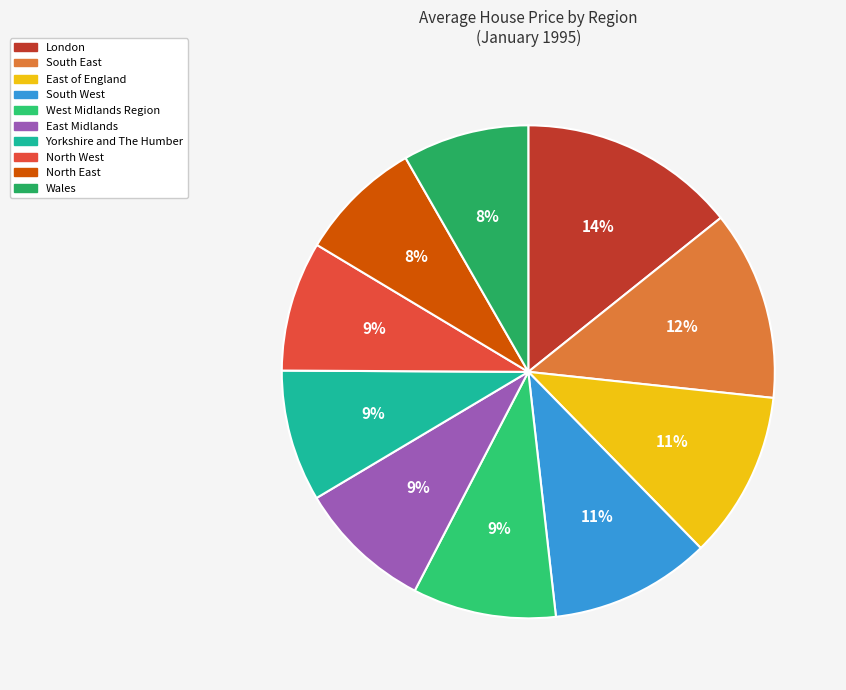

Do Wales and Yorkshire and The Humber together represent more than half of the pie?

No